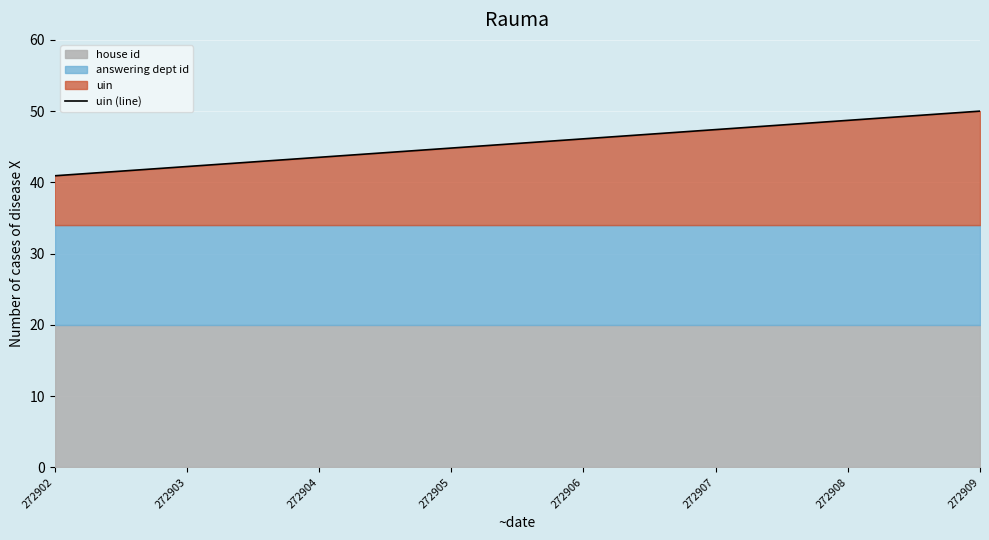

Does the chart display data point markers on the line(s)?

No